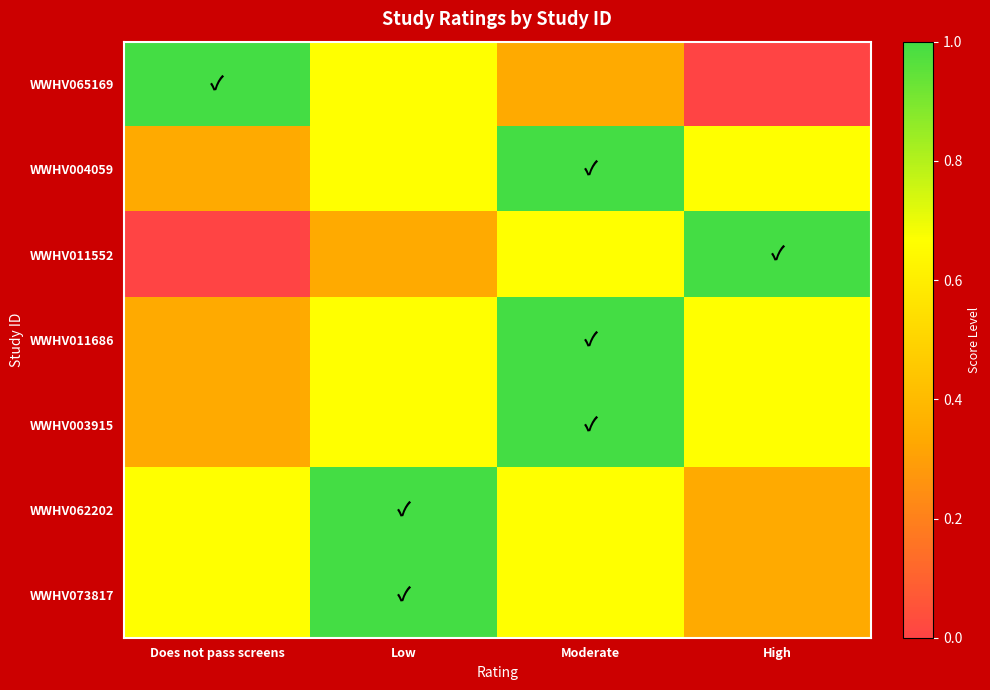

Which series changed the most between Low and High?

WWHV065169